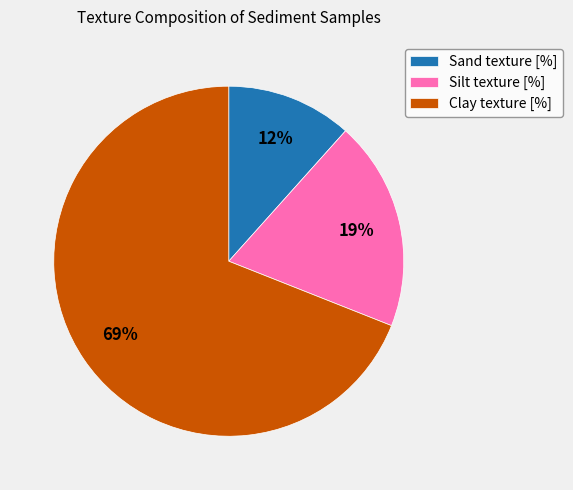

Rank the categories by value from highest to lowest.

Clay texture [%], Silt texture [%], Sand texture [%]